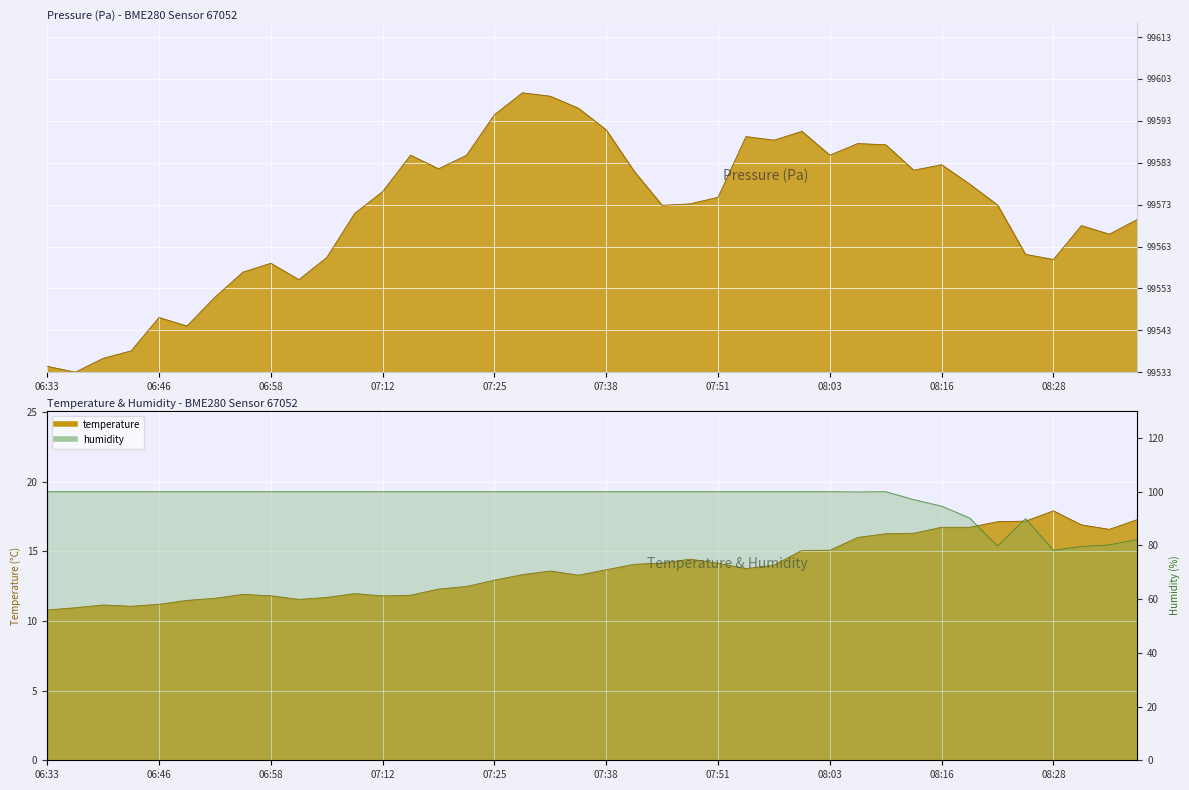

Reading left to right, extract all data points from this chart.

pressure: 1.4	0.0	3.3	5.1	13.1	11.0	17.9	23.9	26.0	22.1	27.4	37.9	43.1	51.8	48.6	51.8	61.5	66.7	65.9	63.0	57.8	47.9	39.8	40.2	41.8	56.2	55.4	57.5	51.8	54.6	54.3	48.2	49.5	44.9	39.9	28.1	26.9	35.0	32.9	36.5
temperature: 10.8	10.9	11.2	11.1	11.2	11.5	11.6	11.9	11.8	11.6	11.7	12.0	11.8	11.8	12.3	12.5	12.9	13.3	13.6	13.3	13.7	14.1	14.2	14.4	14.2	13.8	14.0	15.1	15.1	16.0	16.3	16.3	16.7	16.7	17.1	17.2	17.9	16.9	16.6	17.3
humidity: 100.0	100.0	100.0	100.0	100.0	100.0	100.0	100.0	100.0	100.0	100.0	100.0	100.0	100.0	100.0	100.0	100.0	100.0	100.0	100.0	100.0	100.0	100.0	100.0	100.0	100.0	100.0	100.0	100.0	99.9	100.0	97.0	94.6	90.2	79.8	90.0	78.2	79.6	80.2	82.2